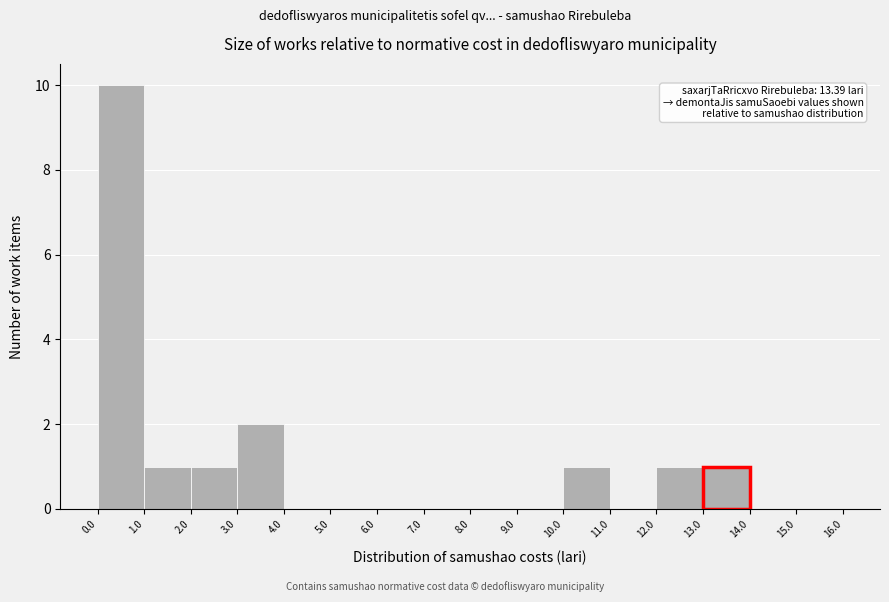

Over which range of the x-axis is the bar tallest?

0.0 to 1.0